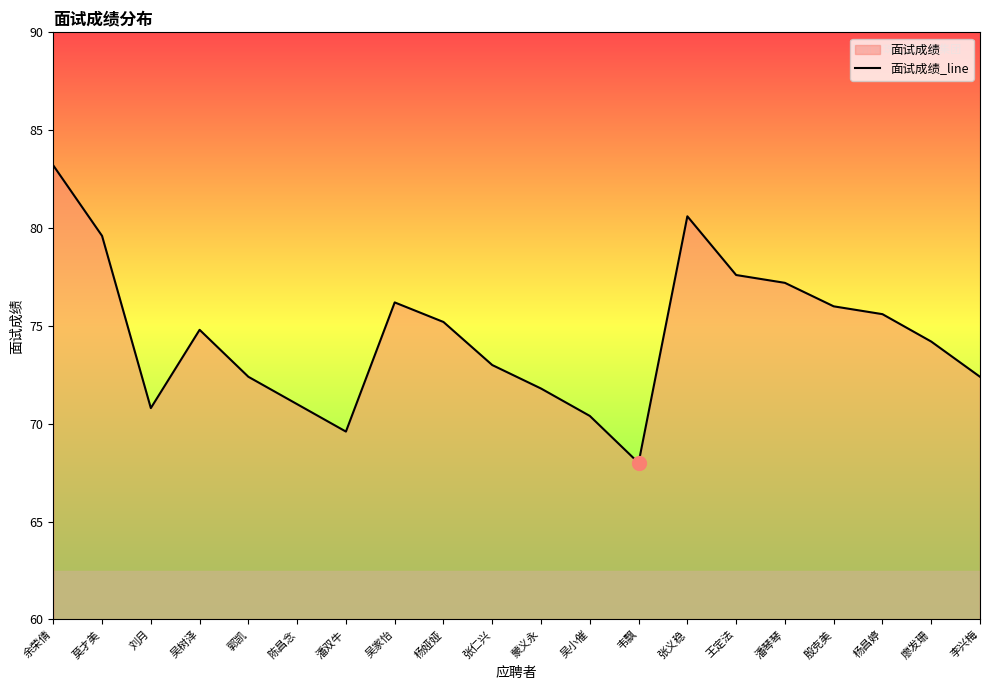

What is the approximate value at 张义稳?

80.6